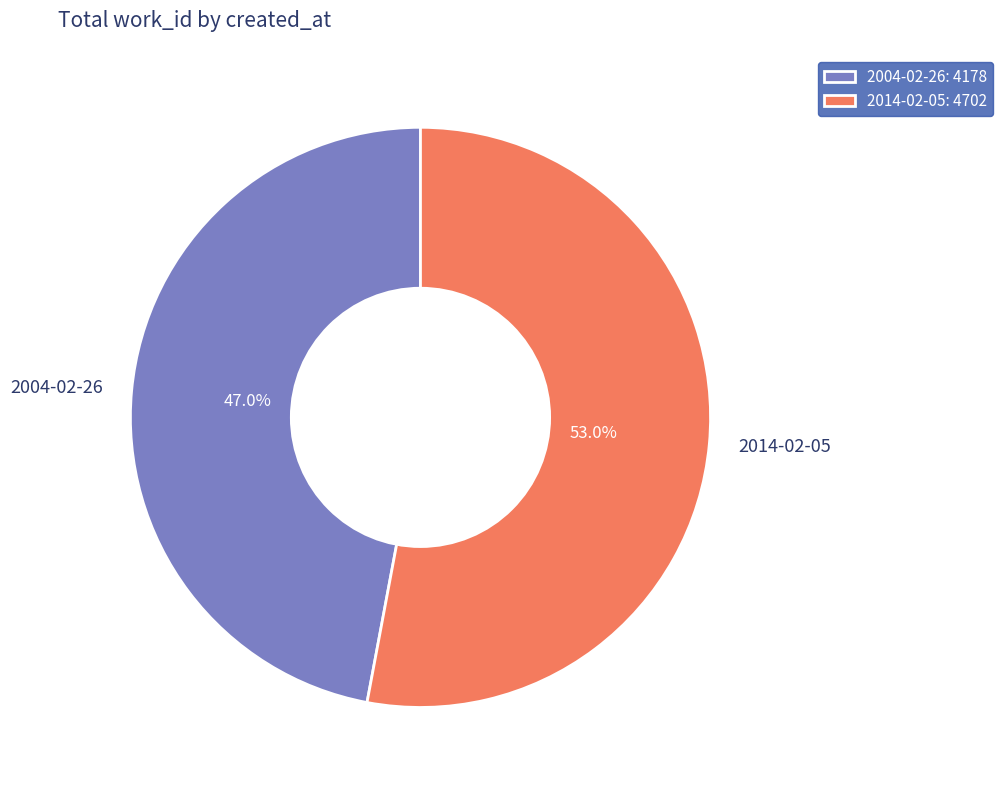

Which slice is the smallest?

2004-02-26